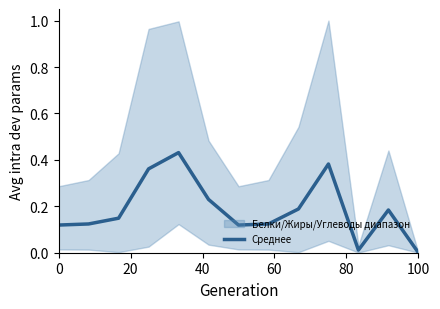

How many points are higher than both their immediate neighbors (excluding endpoints)?

3